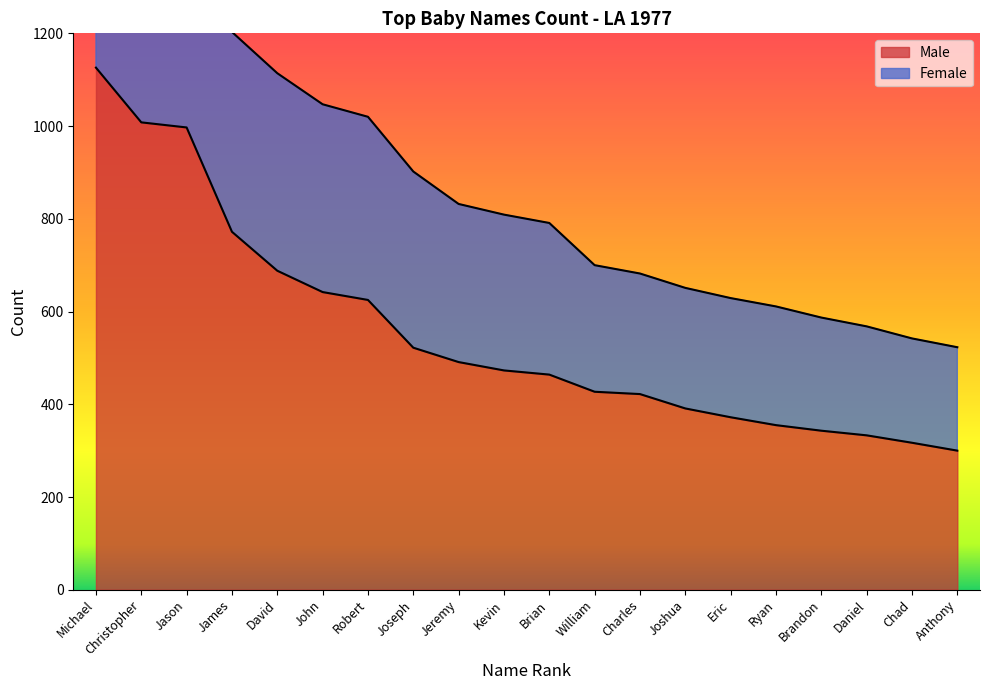

What is the approximate value at Robert, to the nearest 10?

620